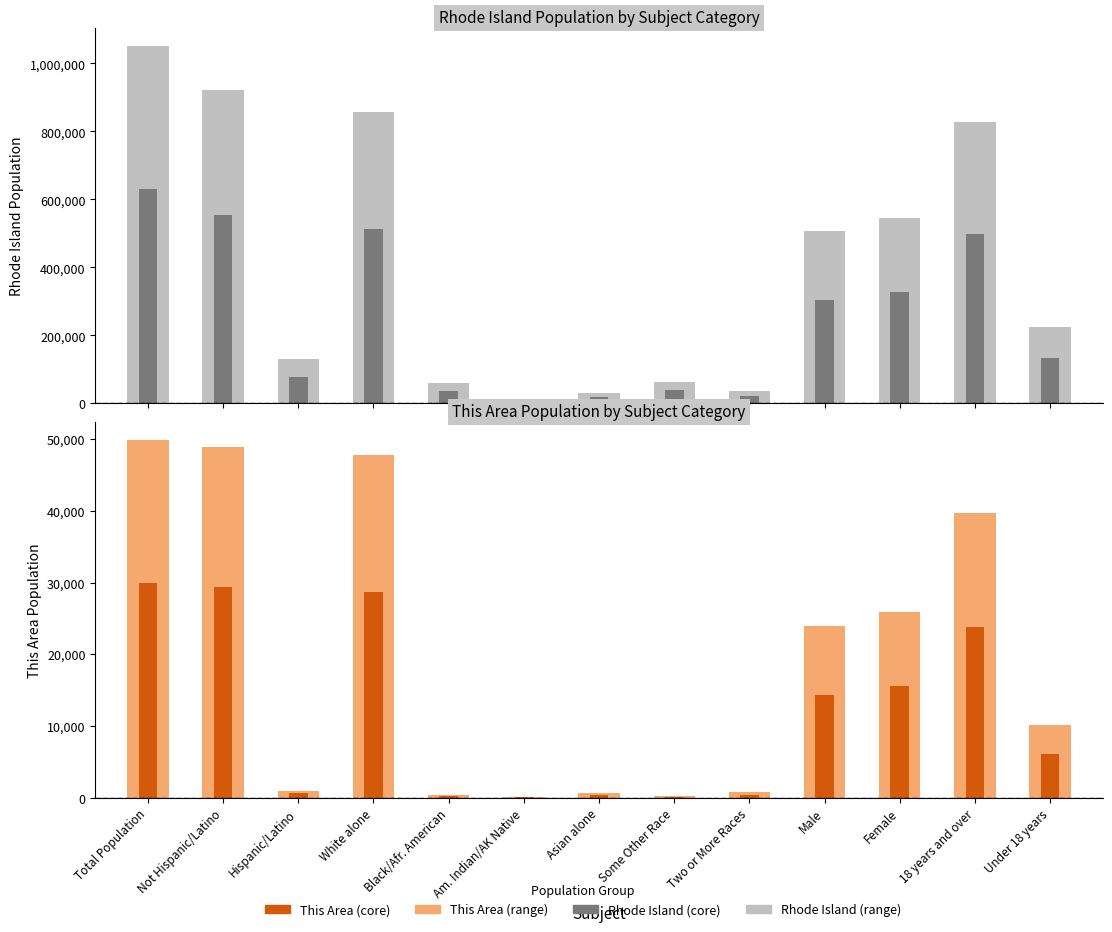

What position from the left is White alone?

4